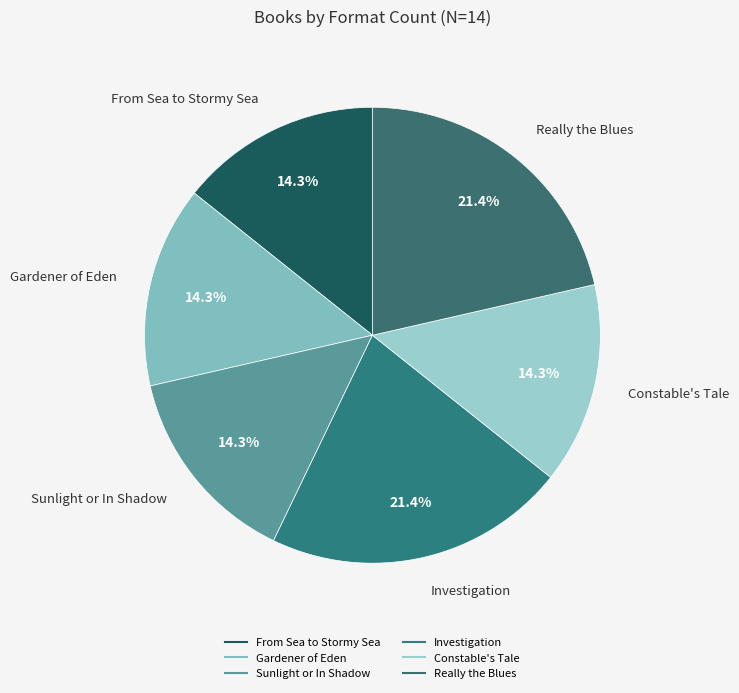

Is there any slice that represents more than half of the pie?

No